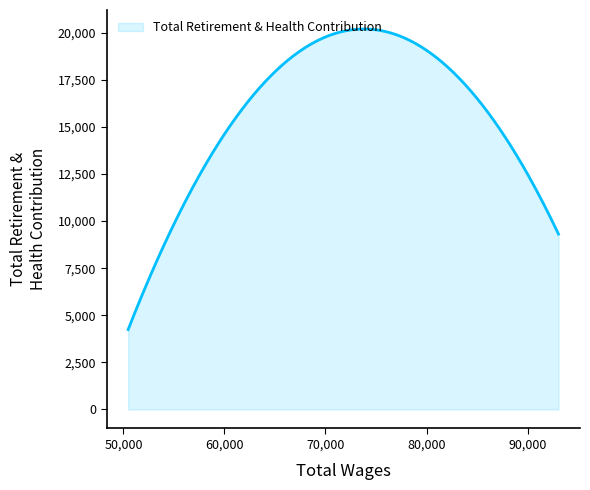

What is the minimum value shown in the chart?

4241.4